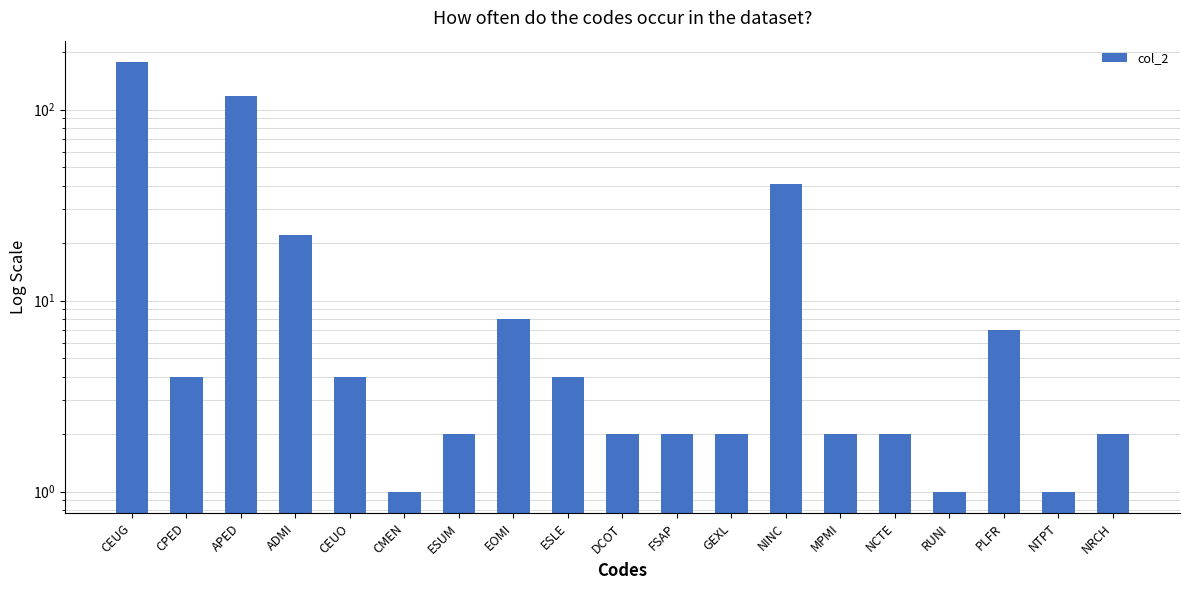

At which category does the chart reach its minimum across all series?

CMEN